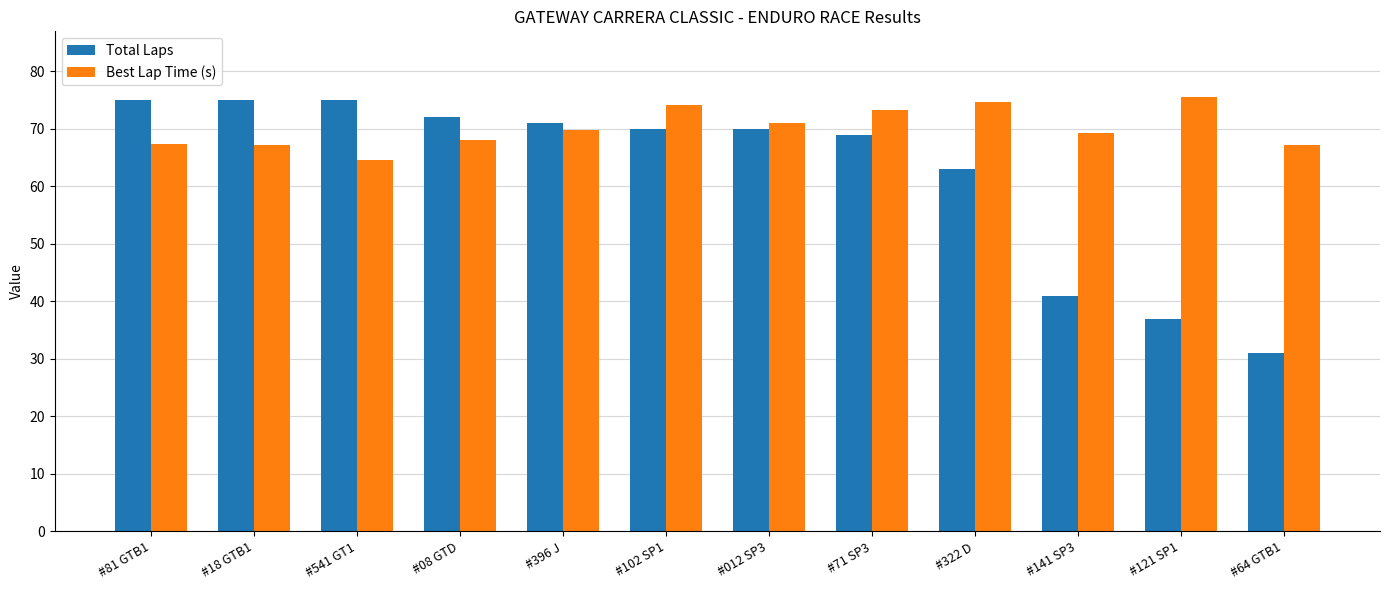

Rank the series by their average value, from lowest to highest.

Total Laps, Best Lap Time (s)